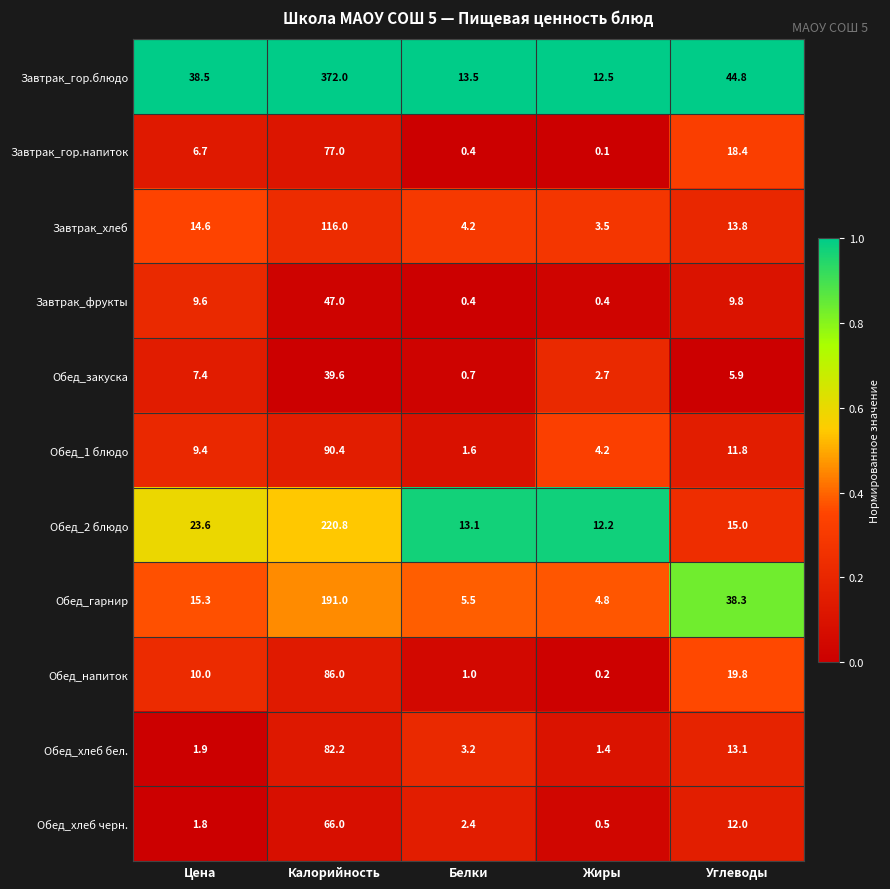

How many series are shown in this chart?

11